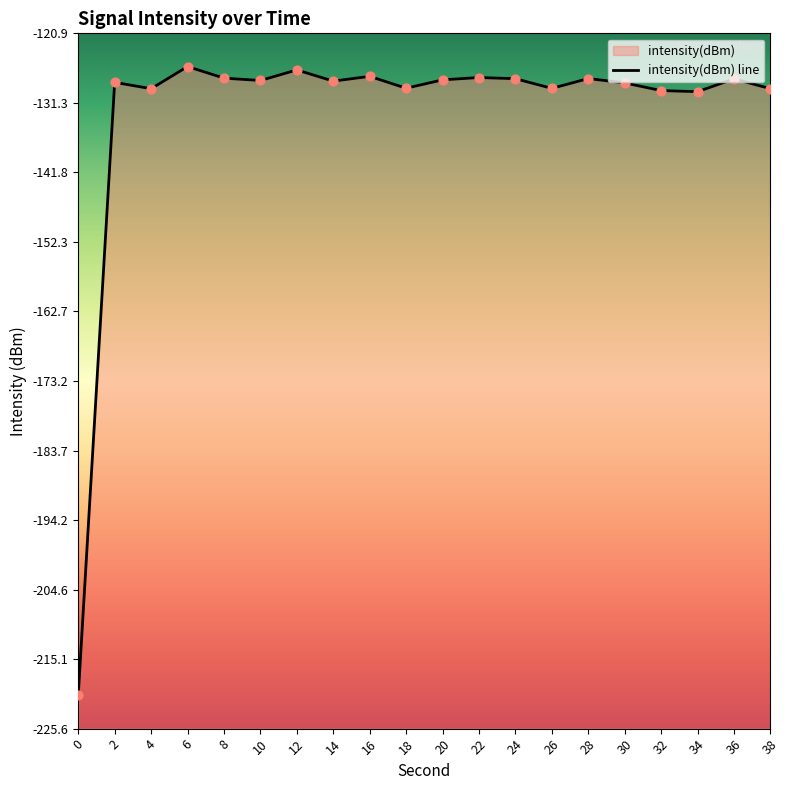

Which has a higher value, 8 or 18?

8